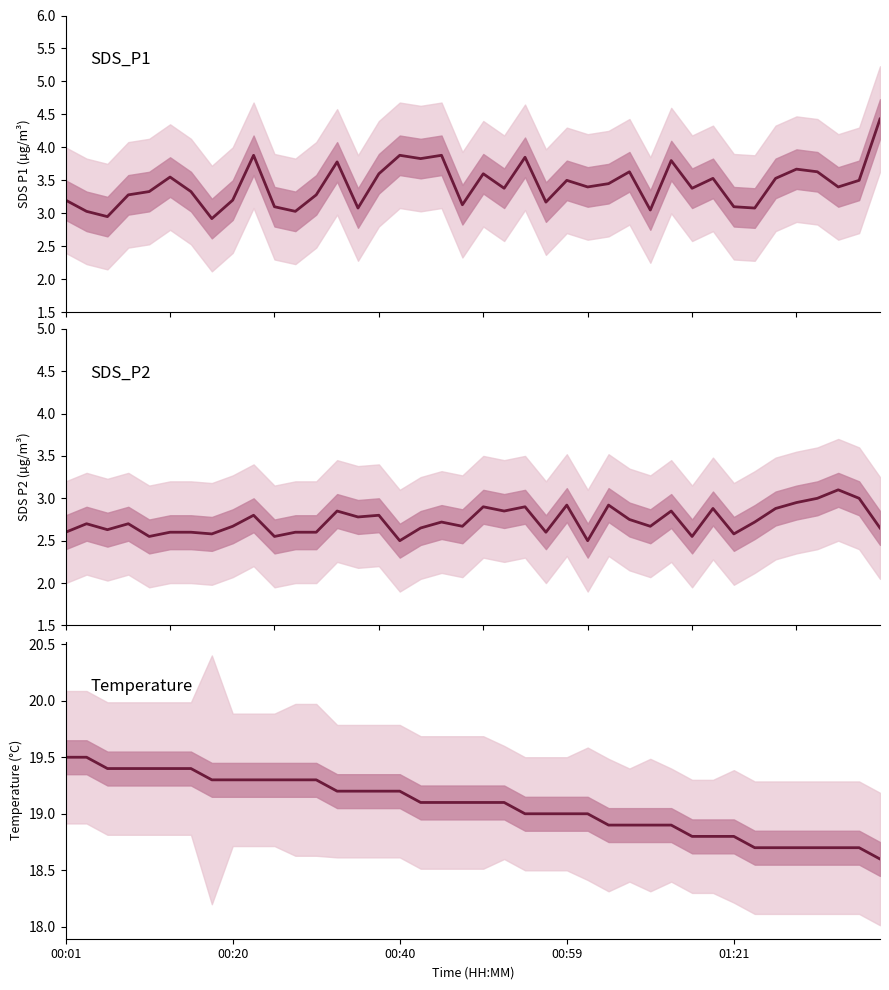

True or false: Temp and SDS_P1 intersect in this chart.

False